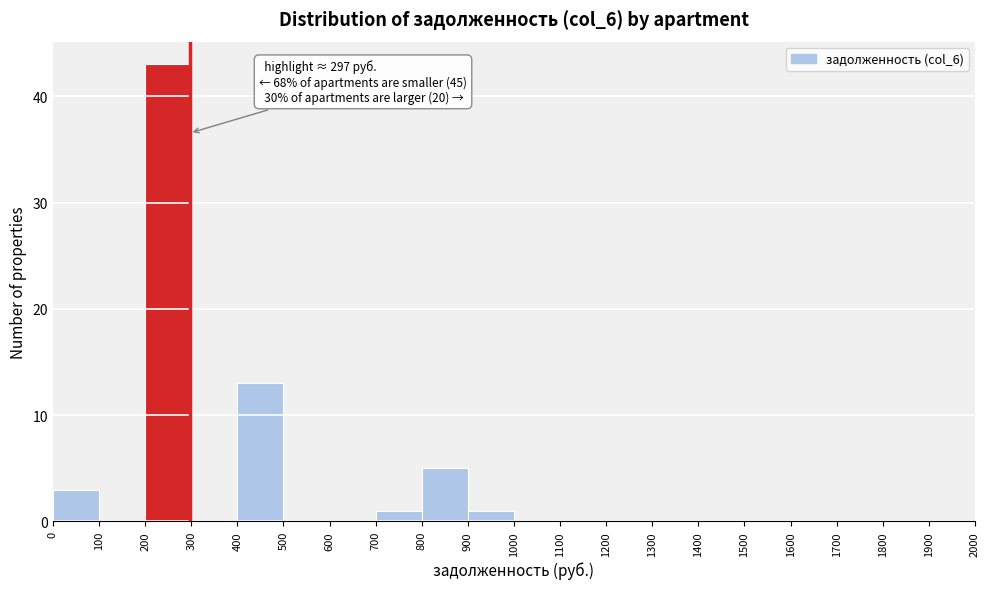

Over which range of the x-axis is the bar tallest?

200 to 300